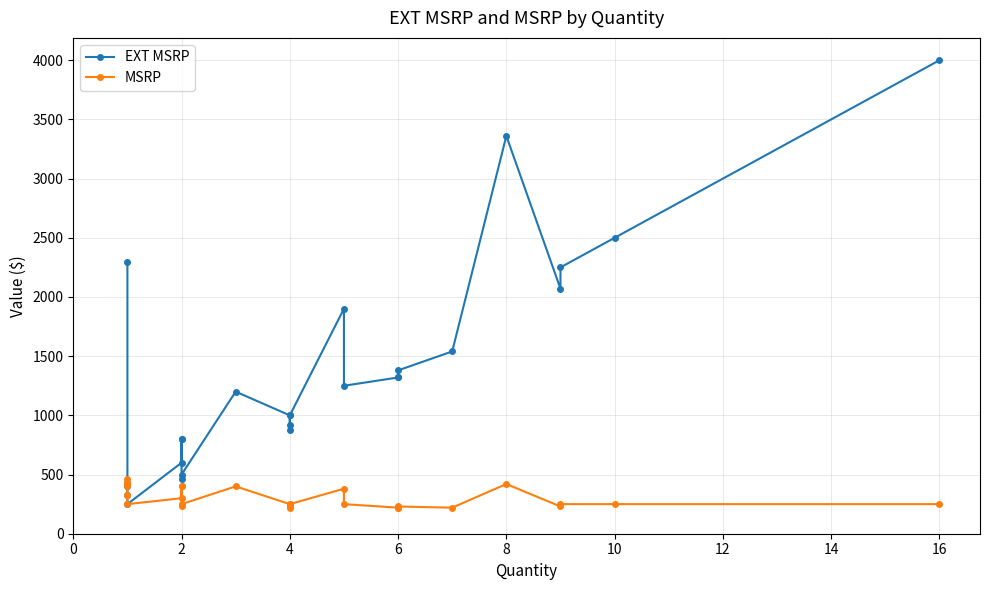

What is the total value across all series at 2?

859.9